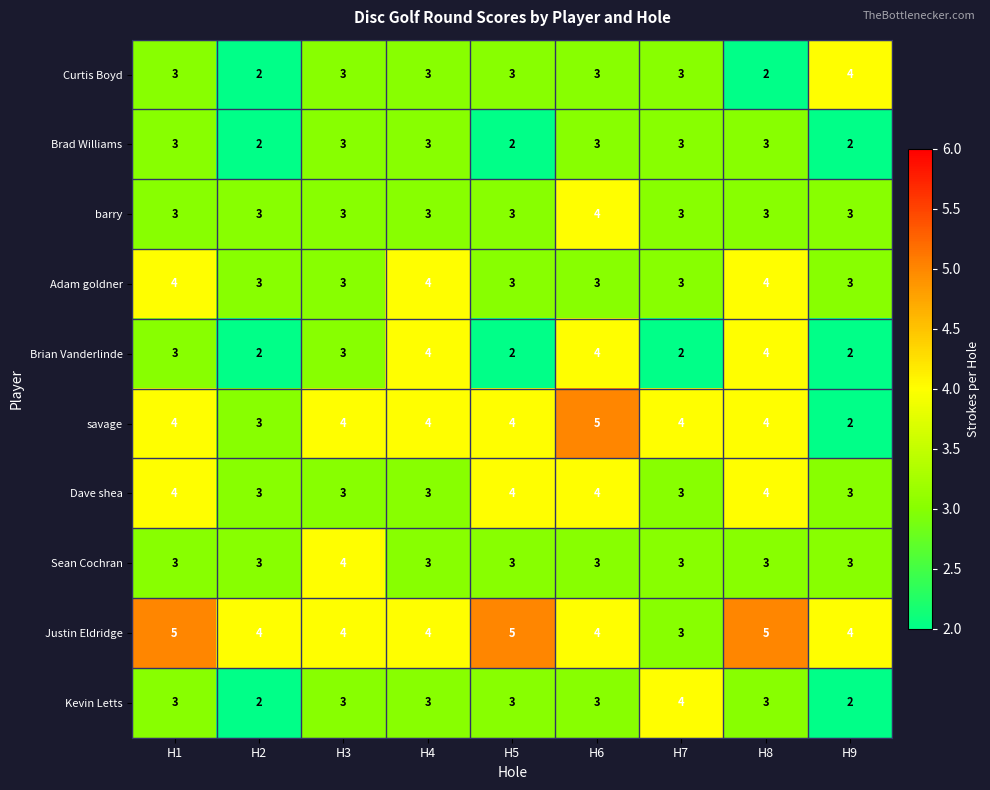

Which series has the largest total across all categories?

Justin Eldridge